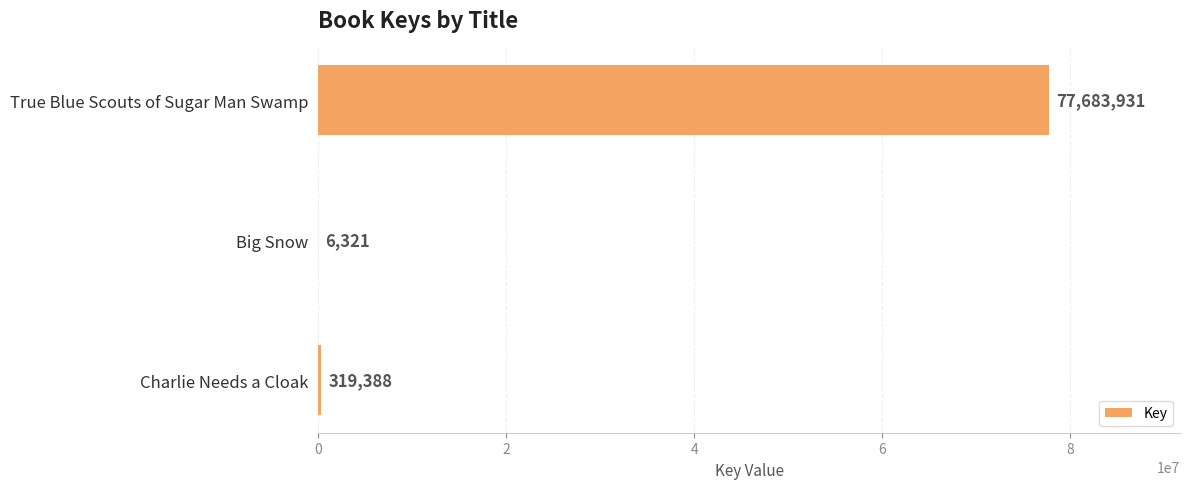

What is the sum of all values?

78009640